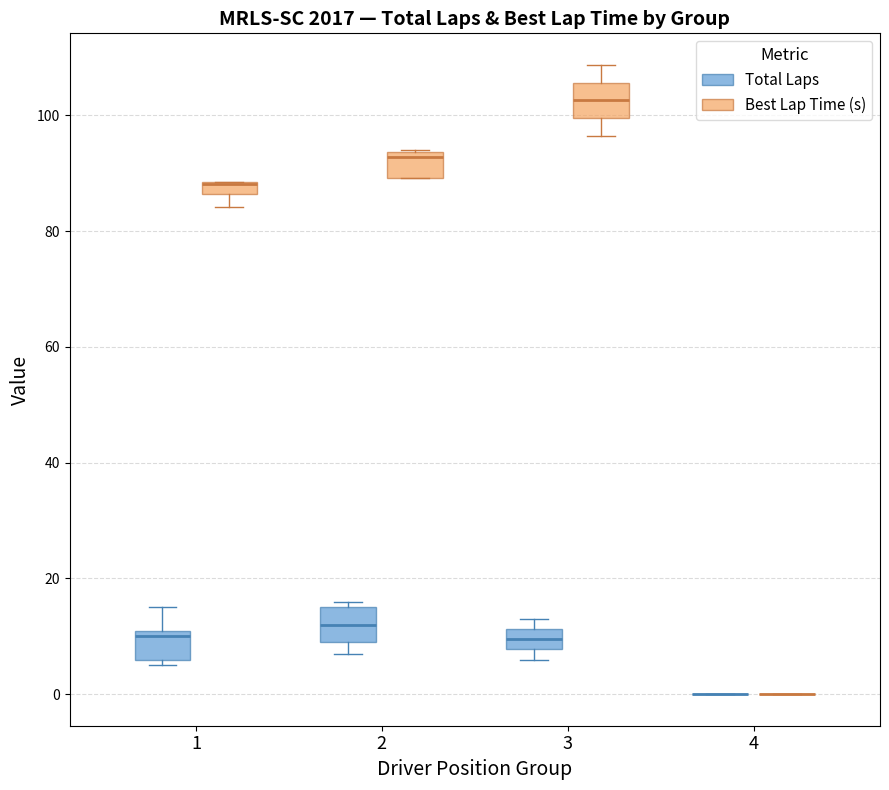

Where is the upper edge of the box for 3 (Best Lap Time (s)) on the y-axis? The values are not printed on the chart, so give them approximately, as read against the axis.

106